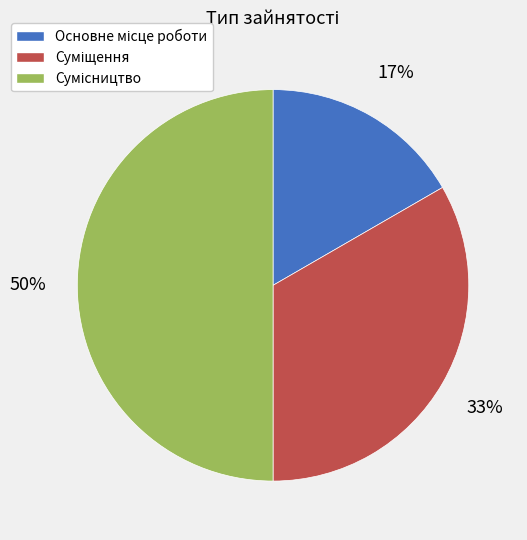

To the nearest percent, what is the average slice percentage?

33%